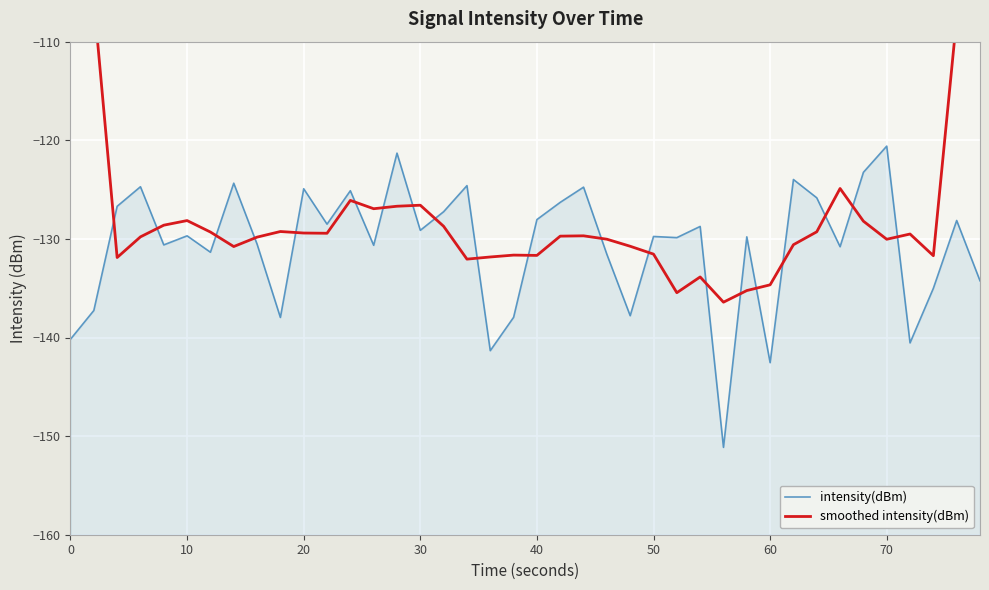

Which series has the largest range (max minus min)?

smoothed intensity(dBm)